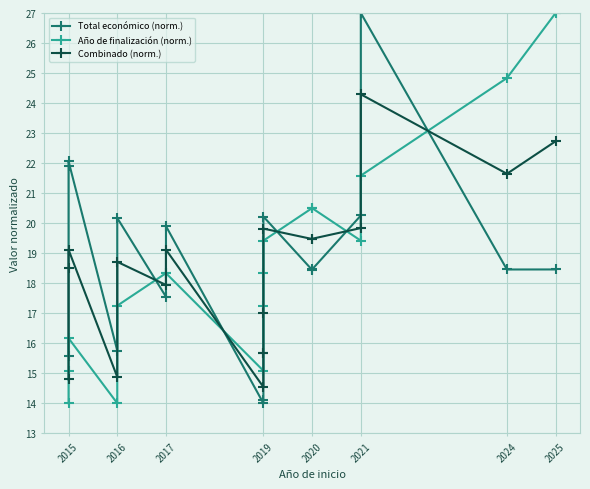

Does the chart display data point markers on the line(s)?

Yes